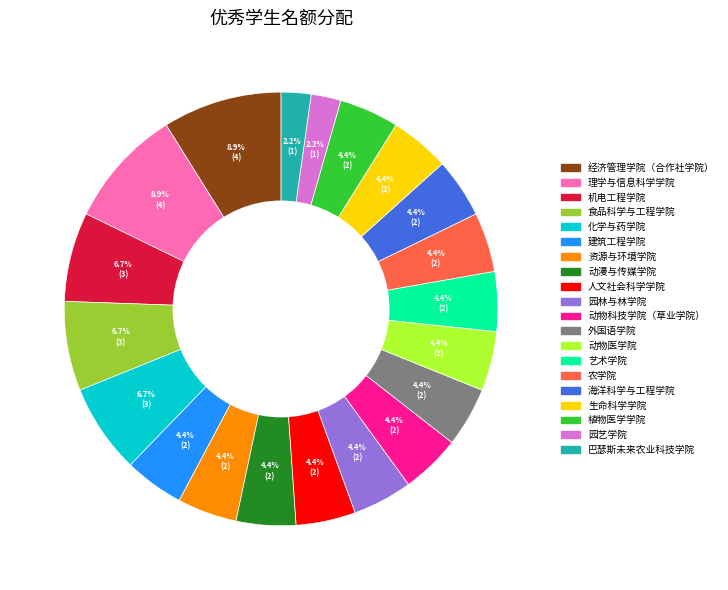

What portion of the pie excludes 经济管理学院（合作社学院）?

91.1%